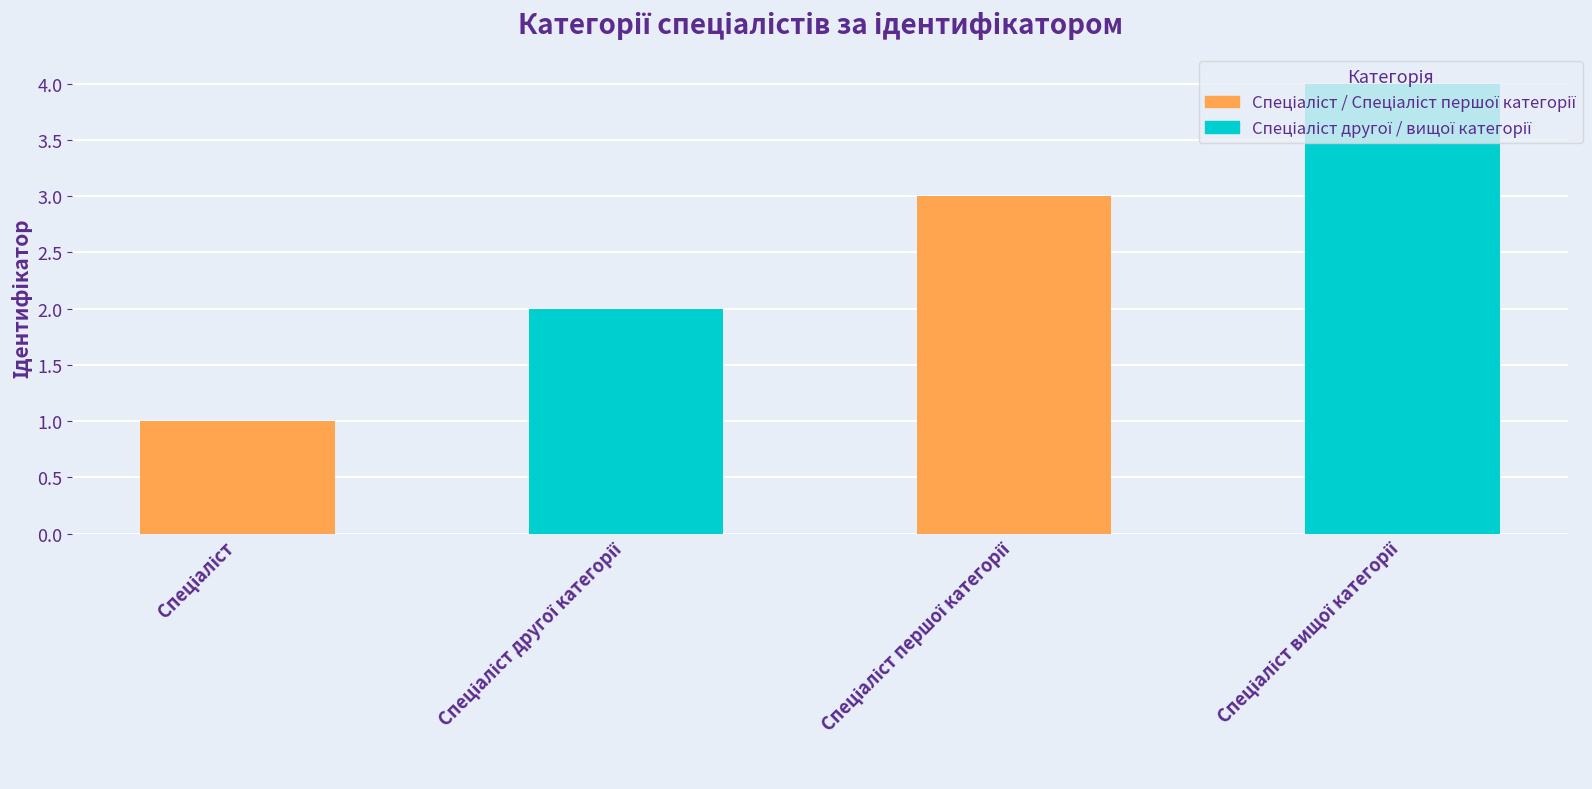

What is the label of the 1st bar from the right?

Спеціаліст вищої категорії